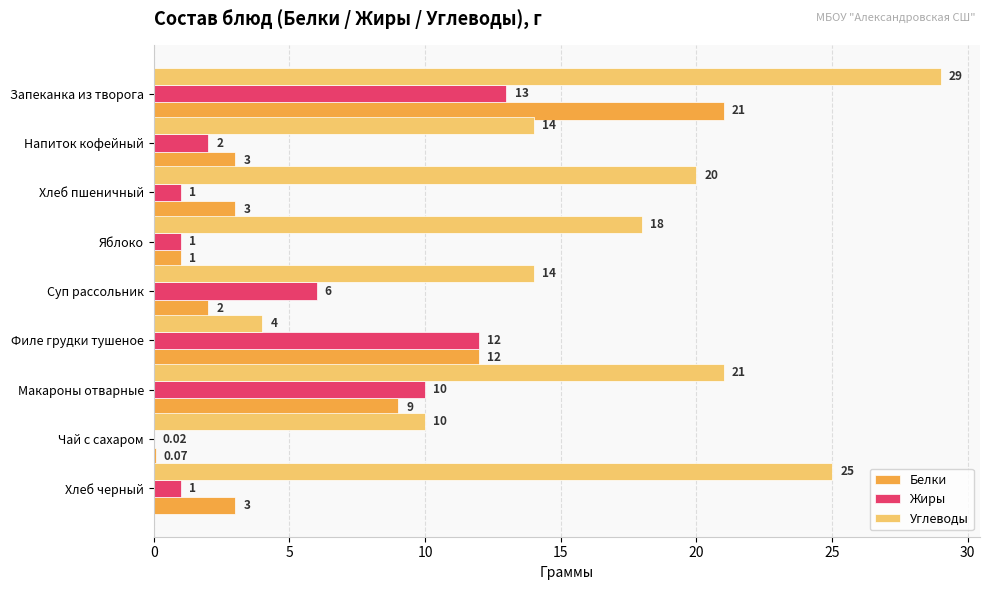

At which label is Жиры closest to 6?

Суп рассольник